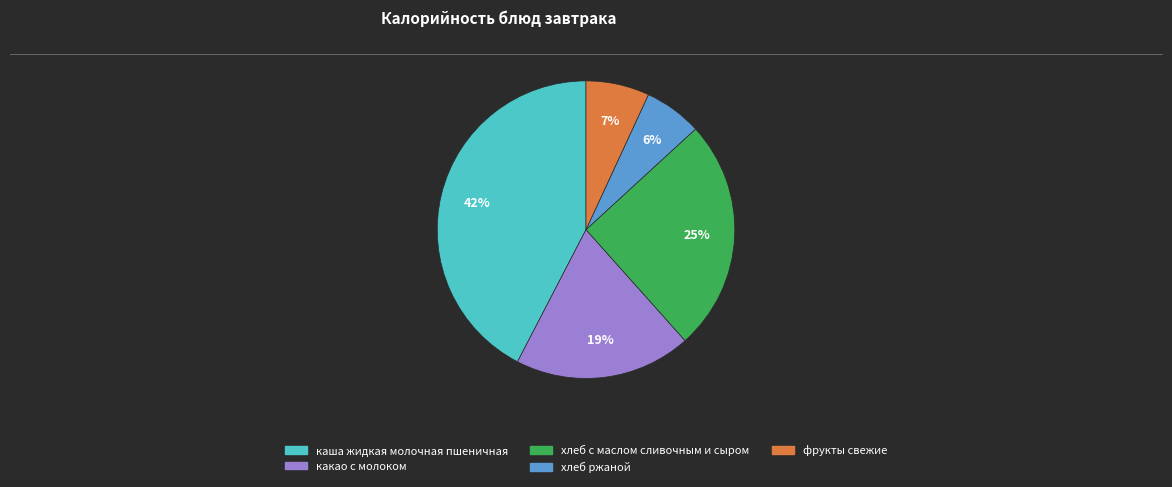

Count the number of slices in the pie.

5